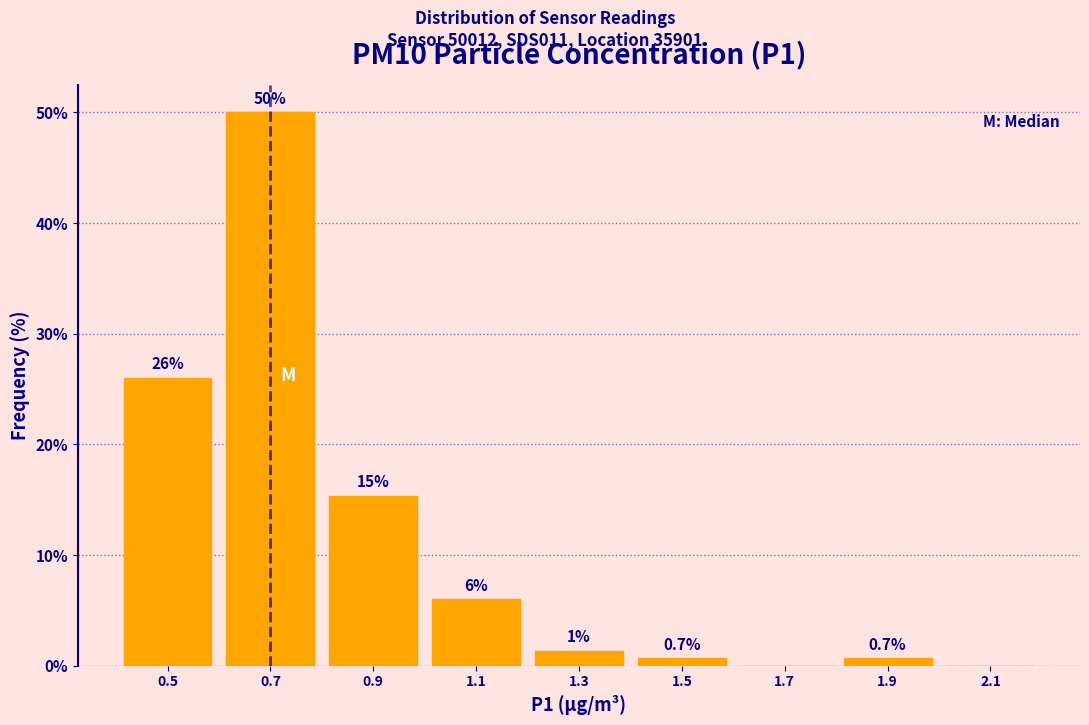

Which range on the x-axis has the tallest bar?

0.6 to 0.8